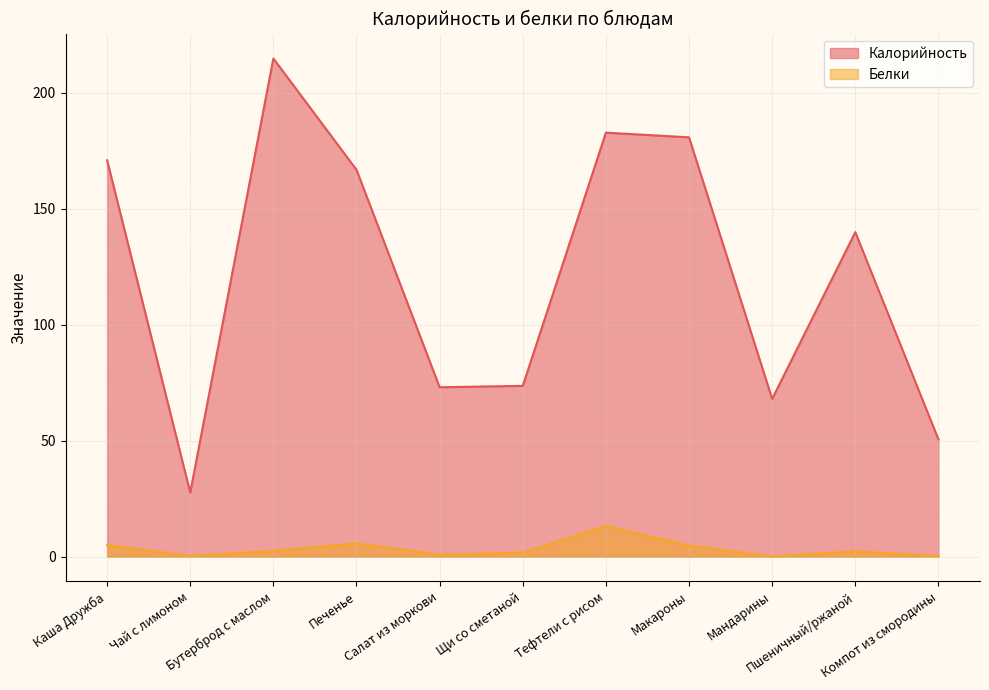

What is the difference between the highest and lowest values at Тефтели с рисом?

169.6